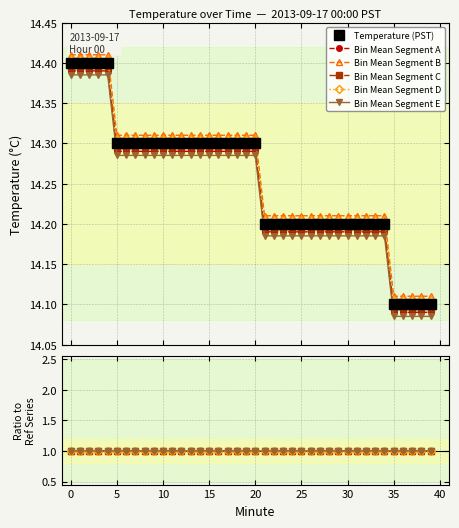

Which series changed the most between 28 and 31?

Temperature (PST)